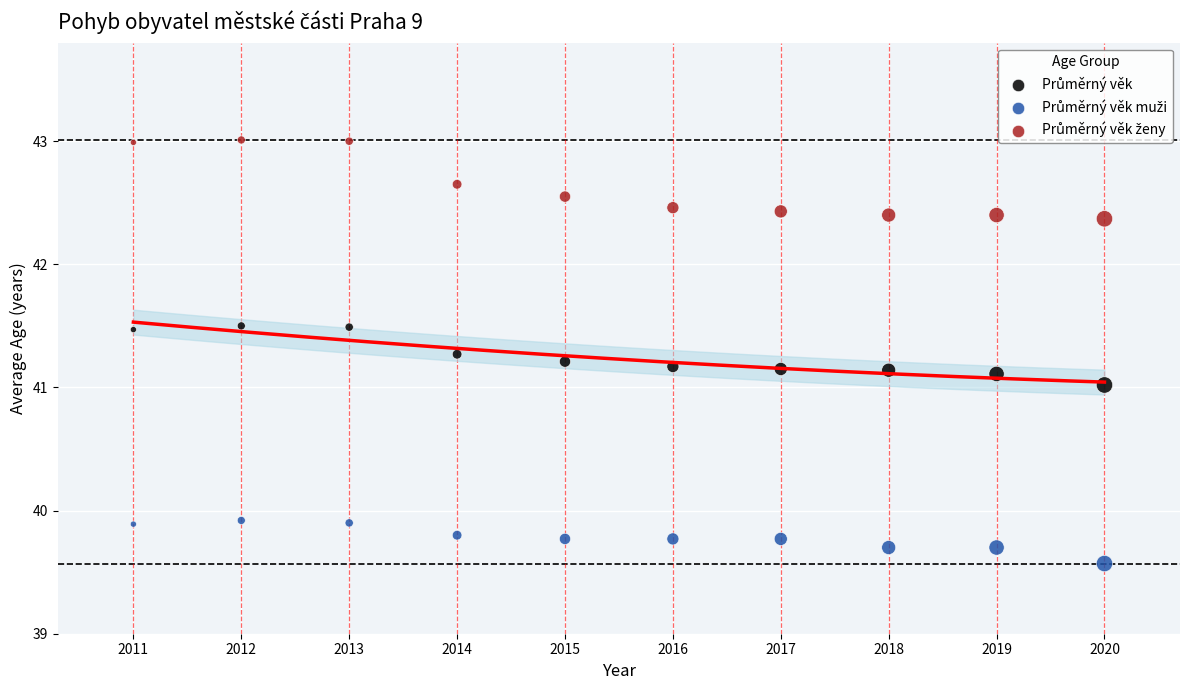

What is the X range (max minus min) for the scatter plot?

9.0